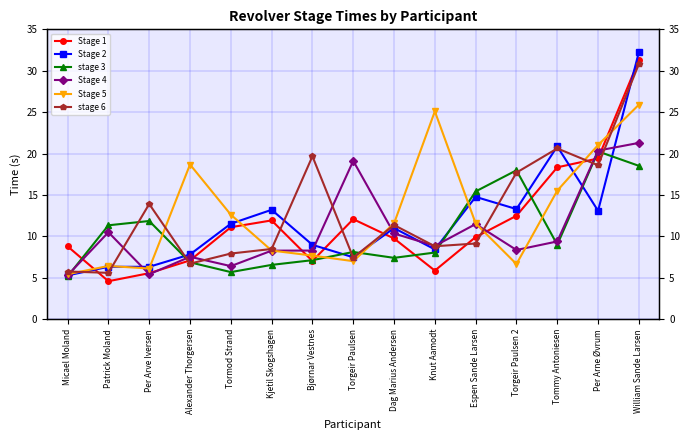

Read the Stage 5 value at Patrick Moland.

6.4